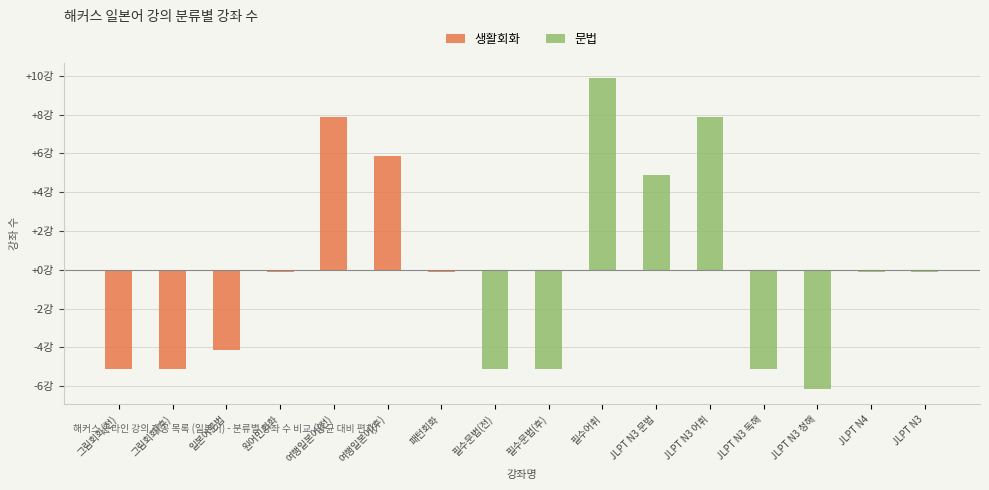

Is it true that 문법 equals 2.9 at JLPT N3 어휘?

False